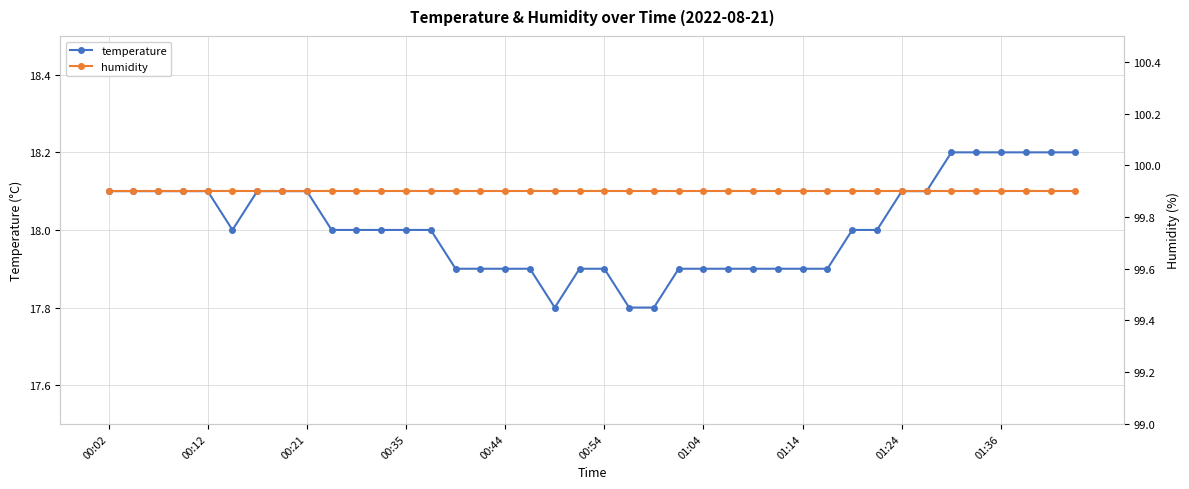

Is it true that temperature equals 4.1 at 00:35?

False